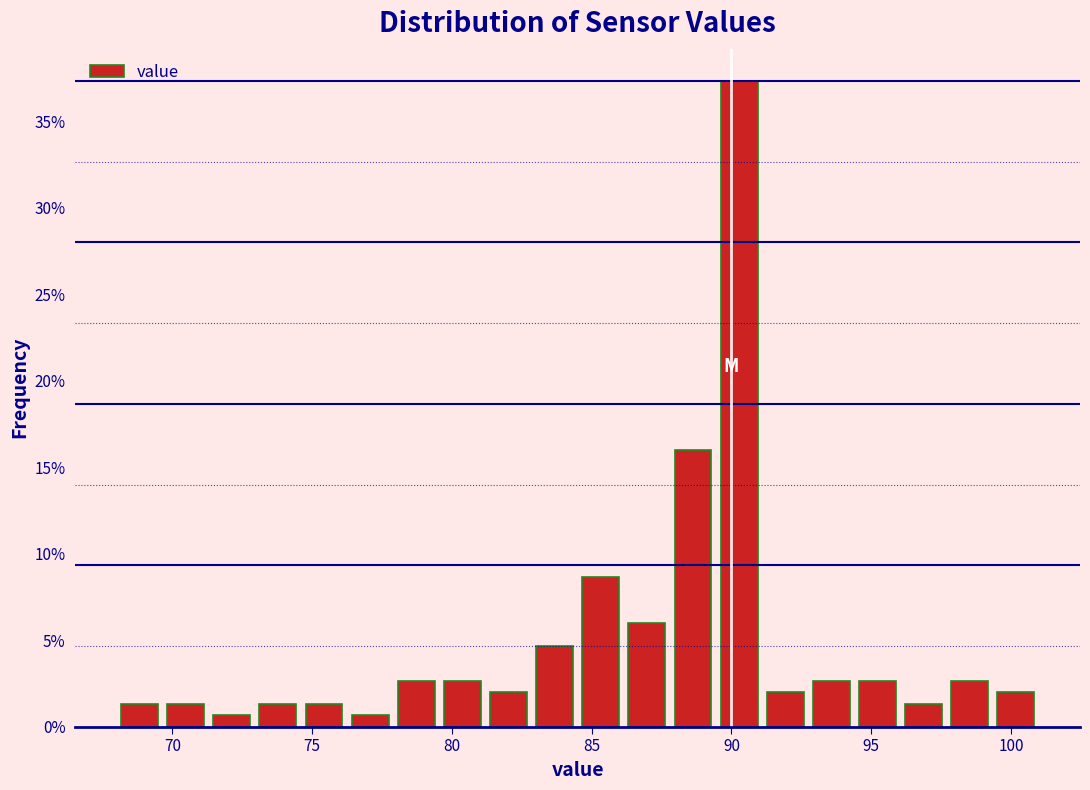

Read against the x-axis, roughly where is the centre of the tallest bar?

90.5